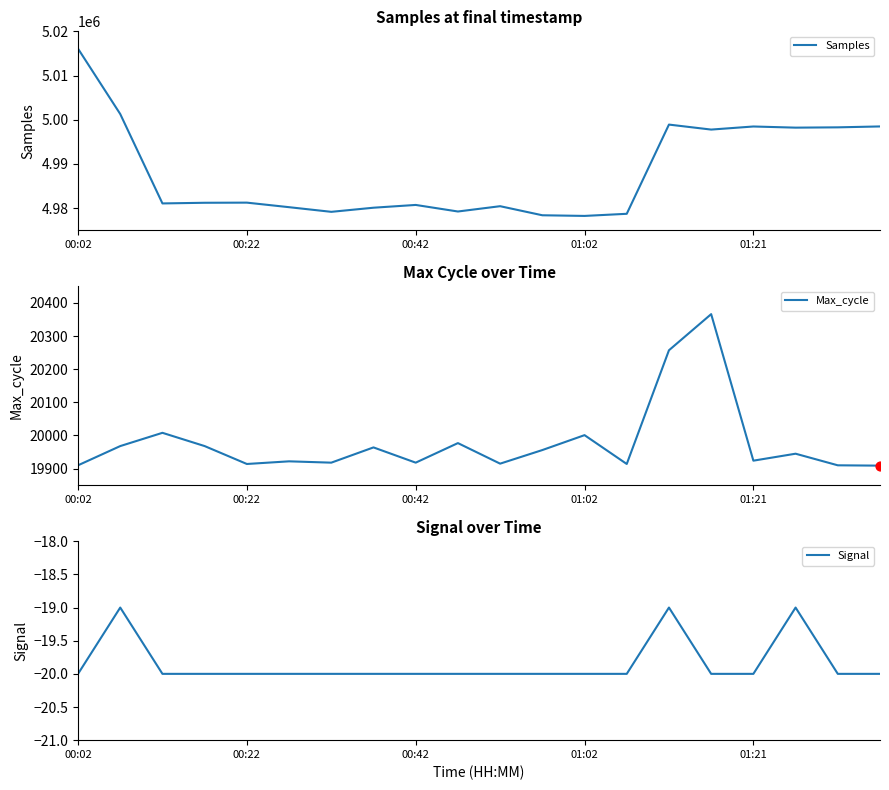

What are all the series names shown in the legend?

Samples, Max_cycle, Signal